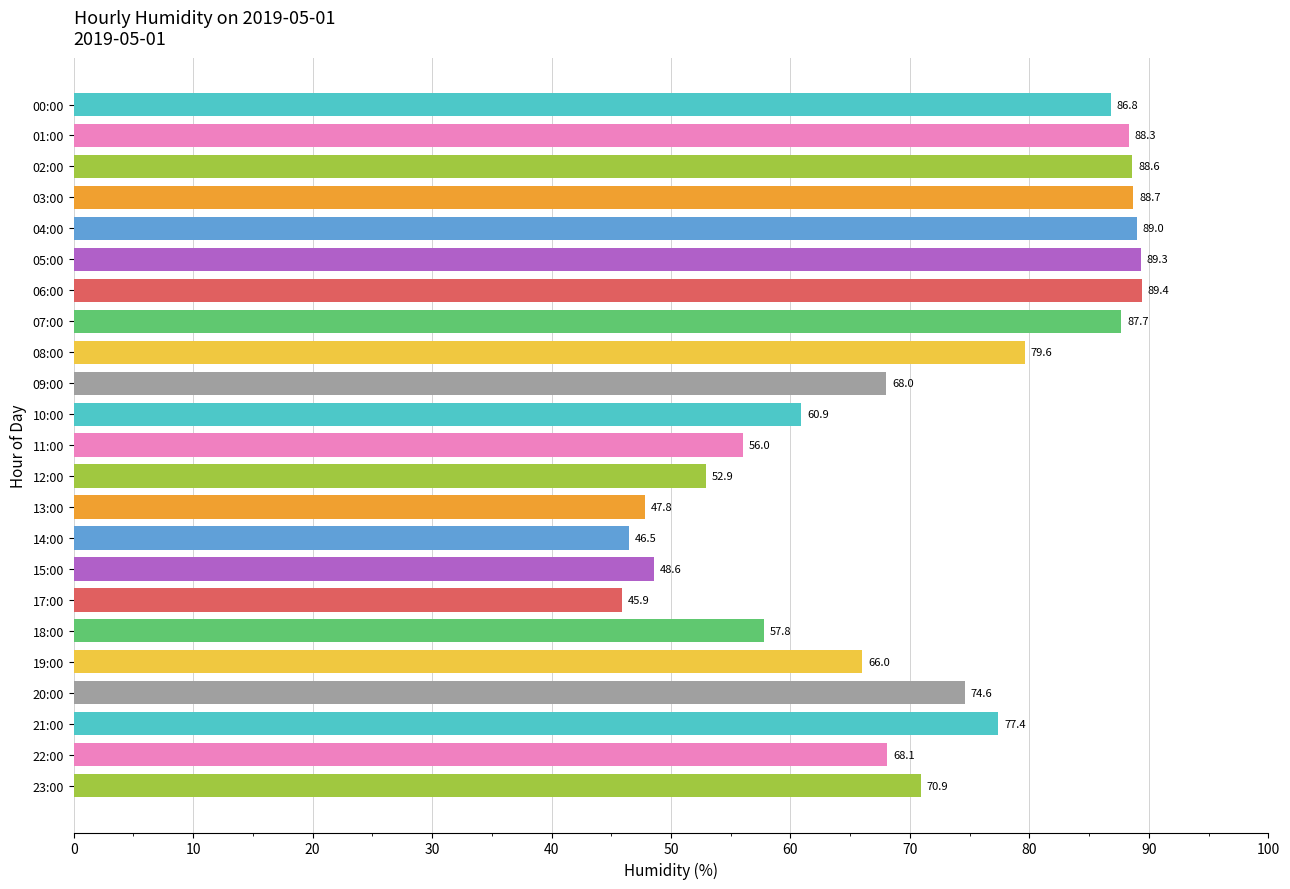

Rank the categories by value from highest to lowest.

06:00, 05:00, 04:00, 03:00, 02:00, 01:00, 07:00, 00:00, 08:00, 21:00, 20:00, 23:00, 22:00, 09:00, 19:00, 10:00, 18:00, 11:00, 12:00, 15:00, 13:00, 14:00, 17:00